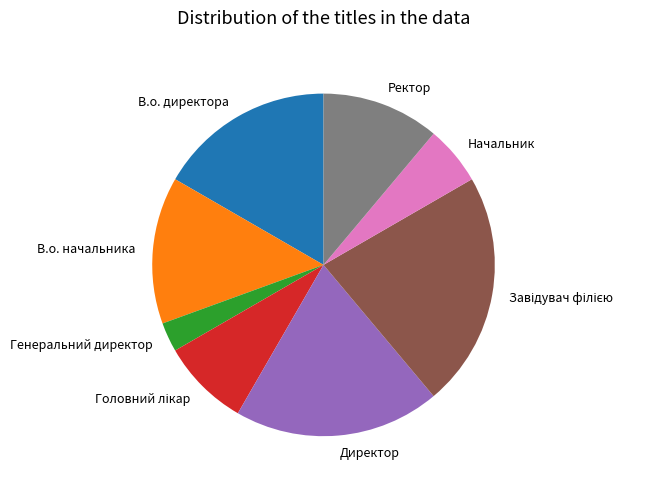

Is it true that Директор is 19% of the pie?

True